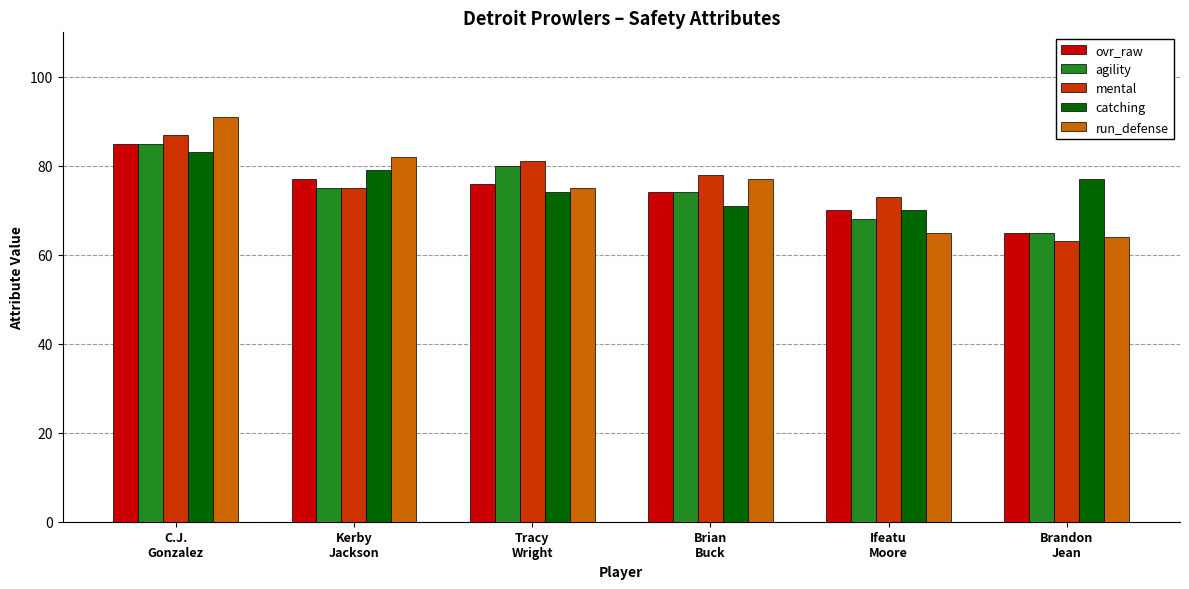

What is the spread (max minus min) of values at Ifeatu
Moore?

8